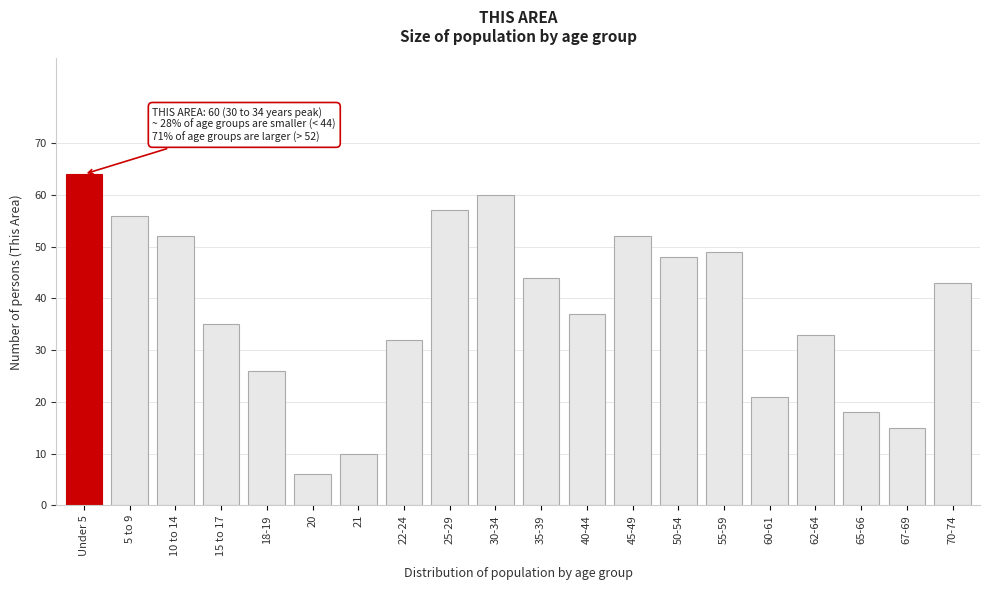

Reading left to right, extract all data points from this chart.

64	56	52	35	26	6	10	32	57	60	44	37	52	48	49	21	33	18	15	43